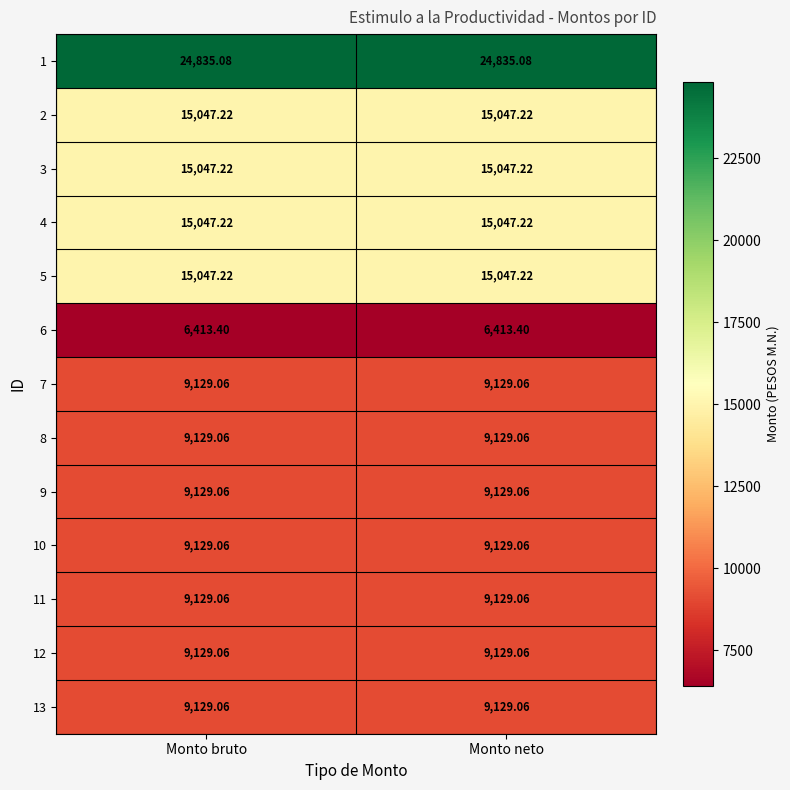

What is the maximum value shown in the chart?

24835.1